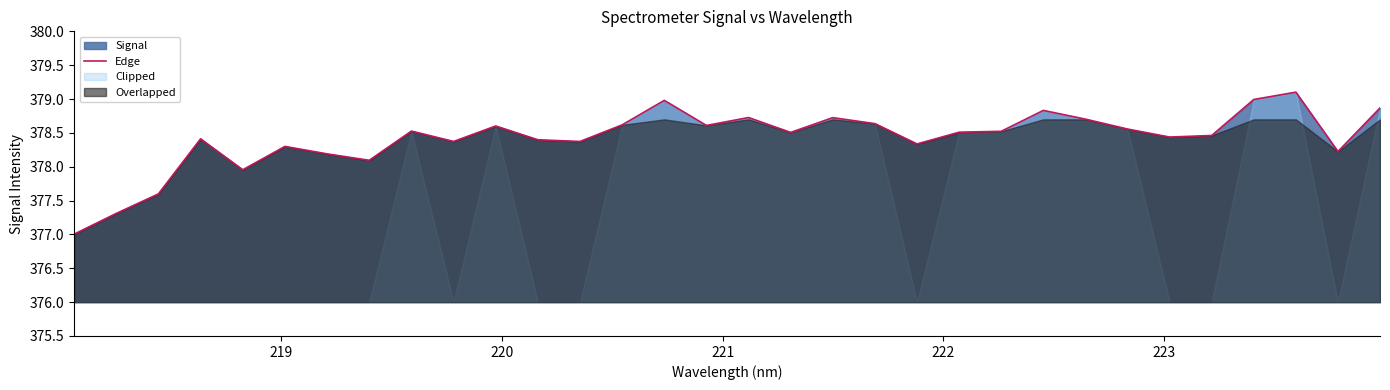

What is the minimum value for Edge?

377.0